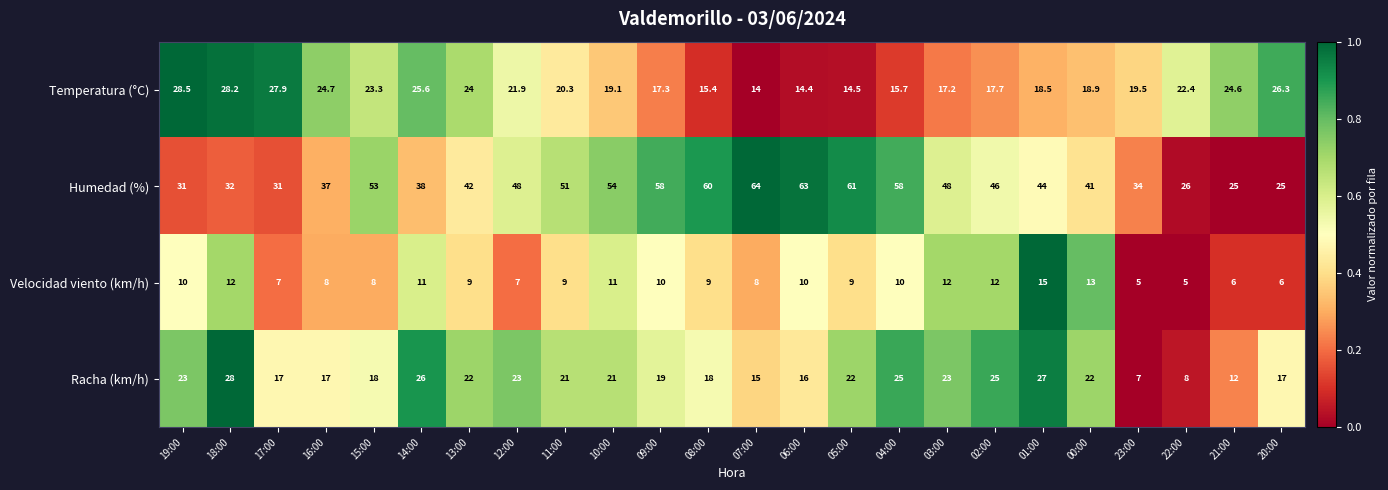

At which label is Temperatura (°C) closest to 21?

11:00